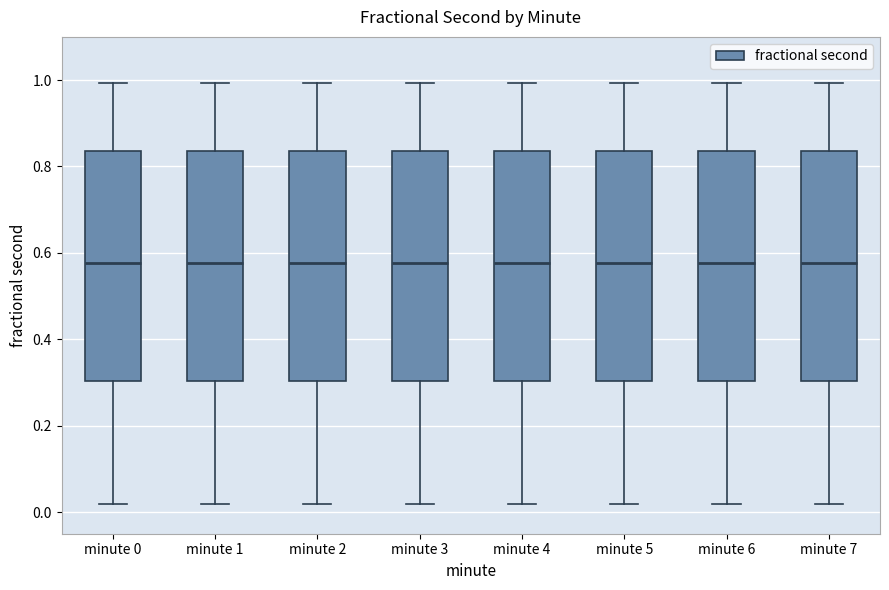

Where does the upper whisker of the box for minute 5 end on the y-axis? The values are not printed on the chart, so give them approximately, as read against the axis.

1.00